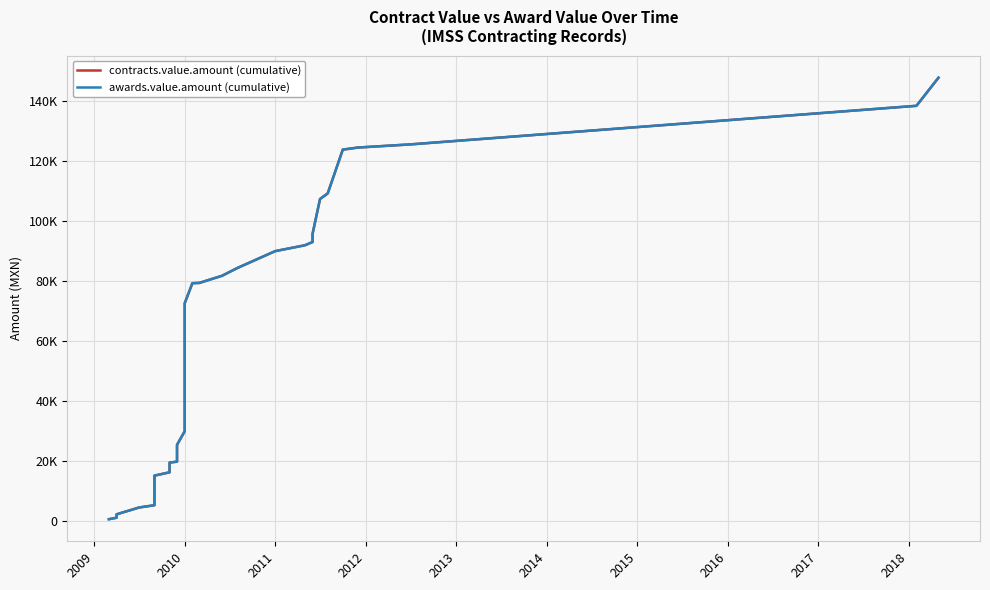

Is it true that contracts.value.amount (cumulative) equals 129002.4 at 30?

False